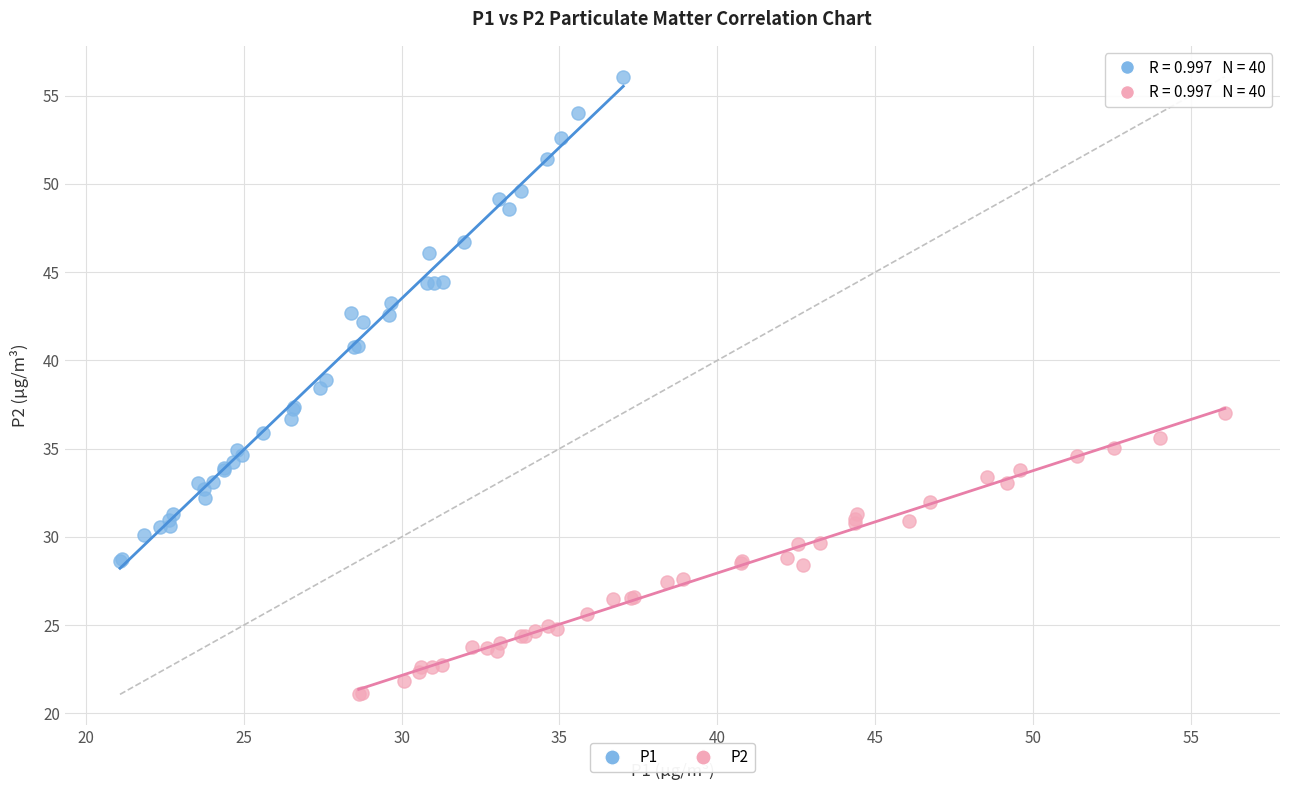

Which series has the largest Y range (max minus min)?

P1